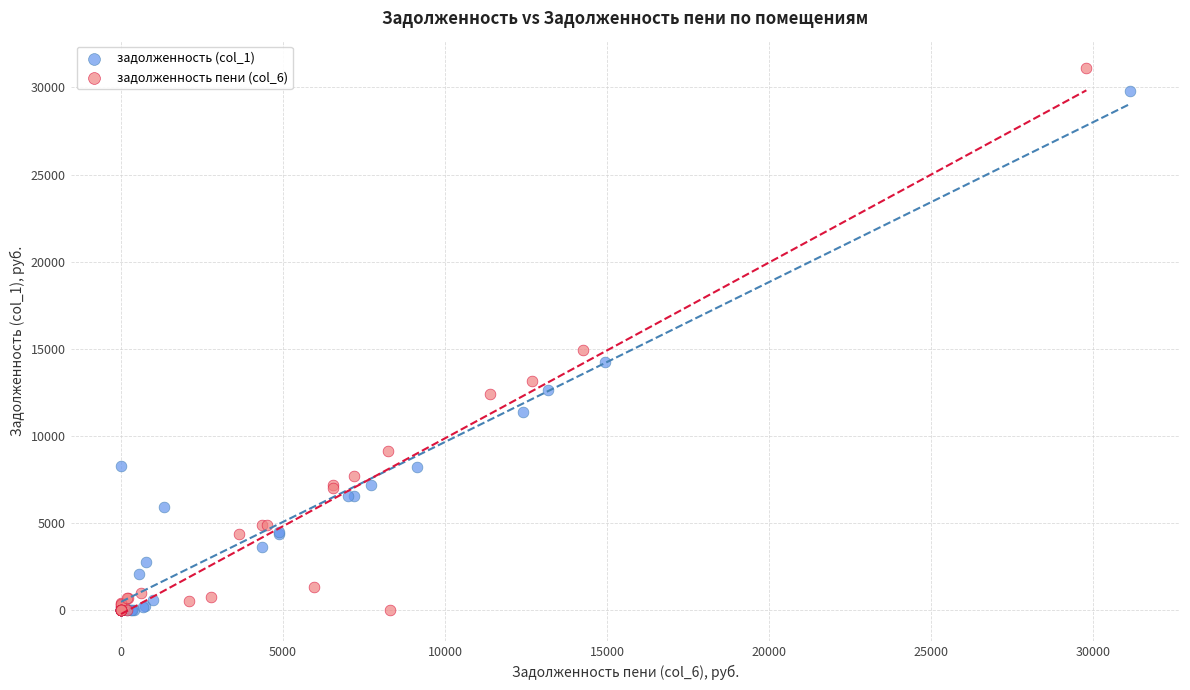

What are all the series names shown in the legend?

задолженность (col_1), задолженность пени (col_6)